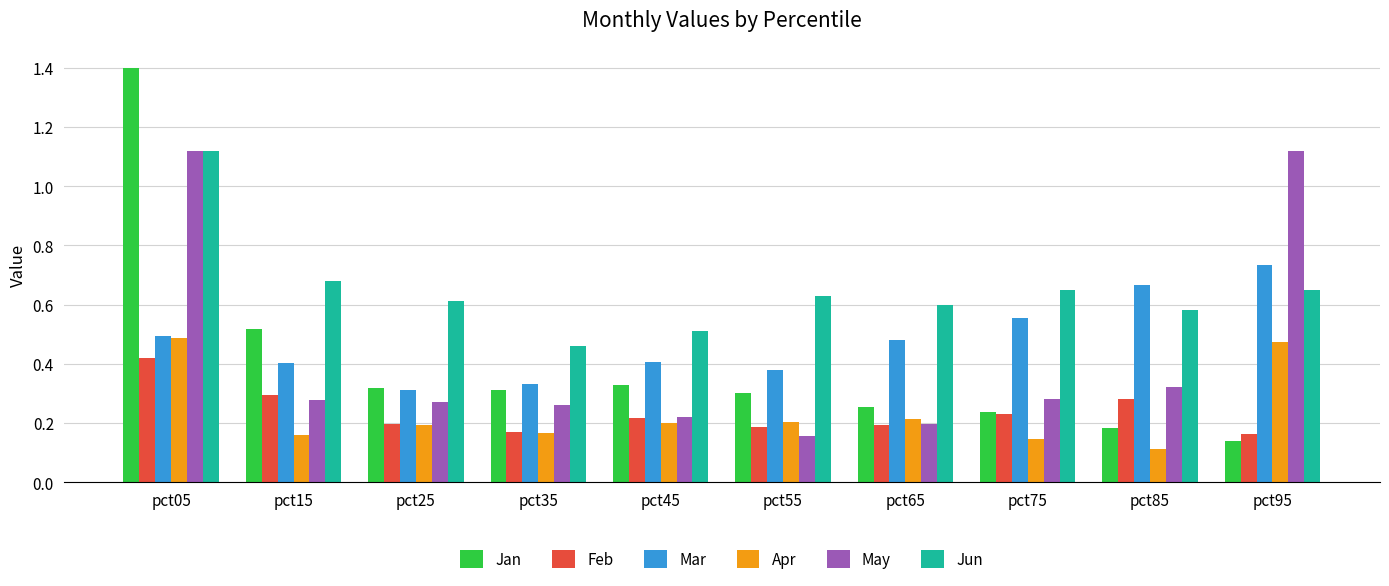

What are all the series names shown in the legend?

Jan, Feb, Mar, Apr, May, Jun